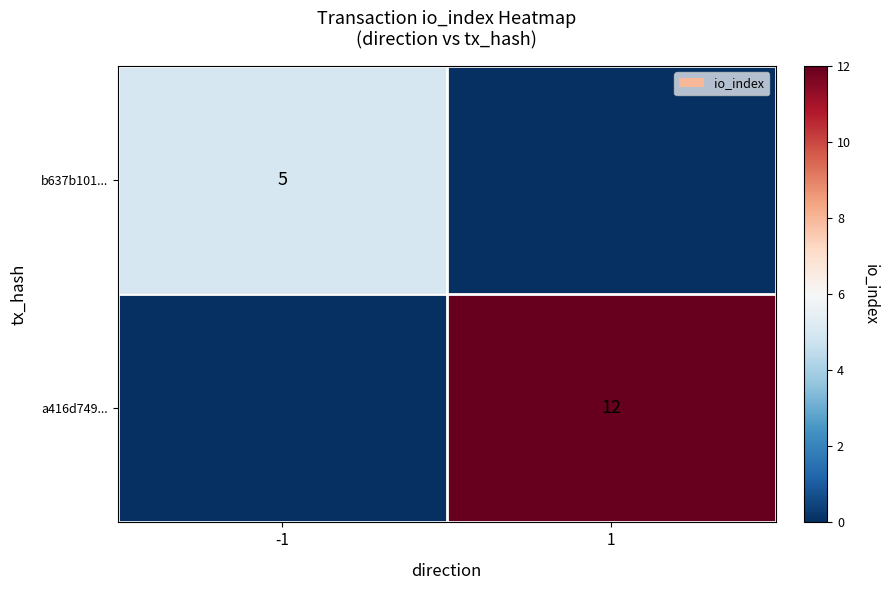

The a416d749... series shows 19 at 1. True or false?

False